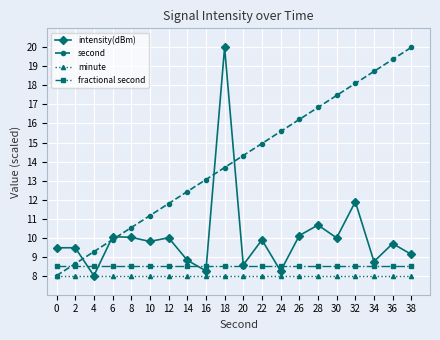

At which category is the sum across all series the highest?

18